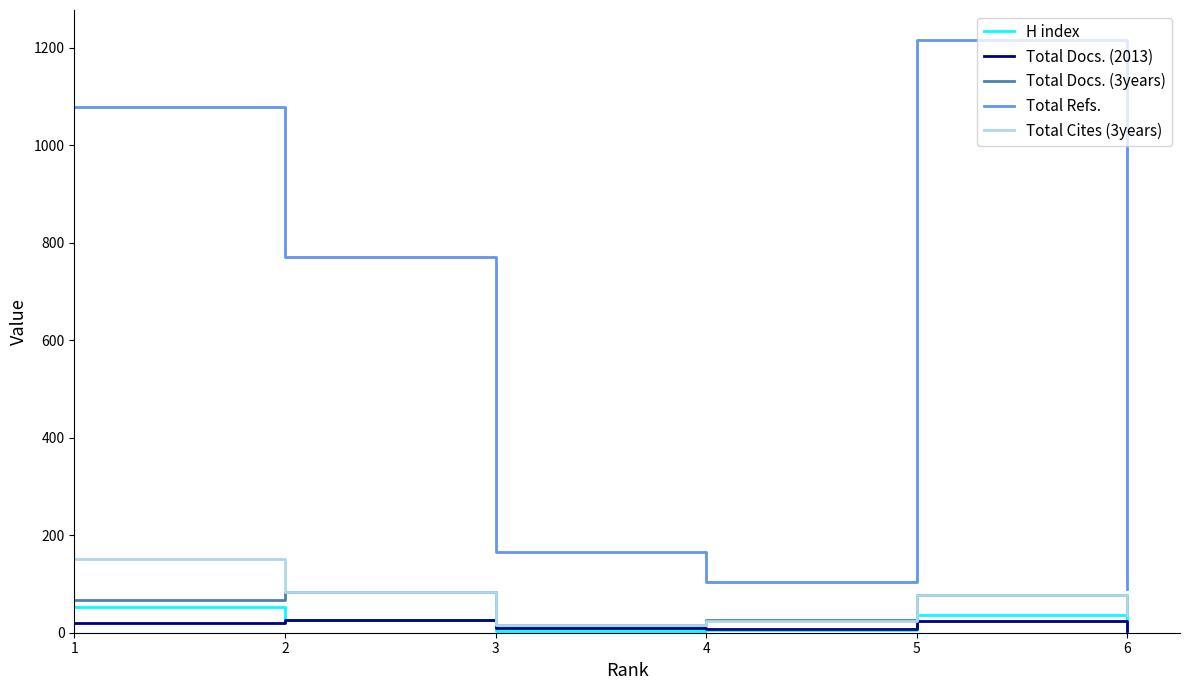

True or false: Total Refs. and Total Docs. (3years) cross at least once.

False